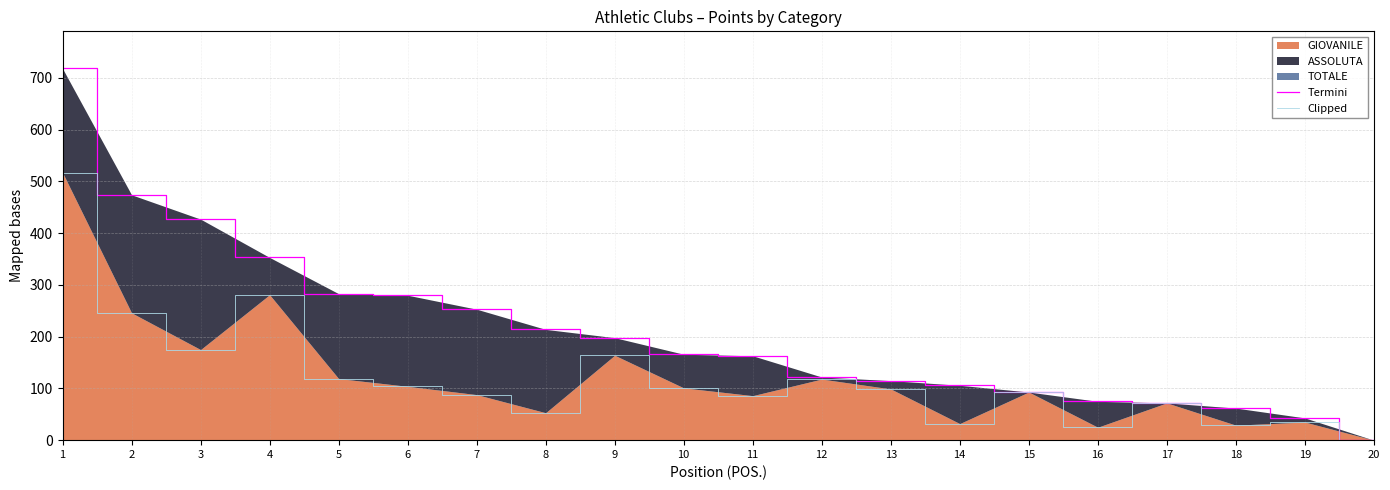

What is the value of the Termini point at the 2nd from the left?

474